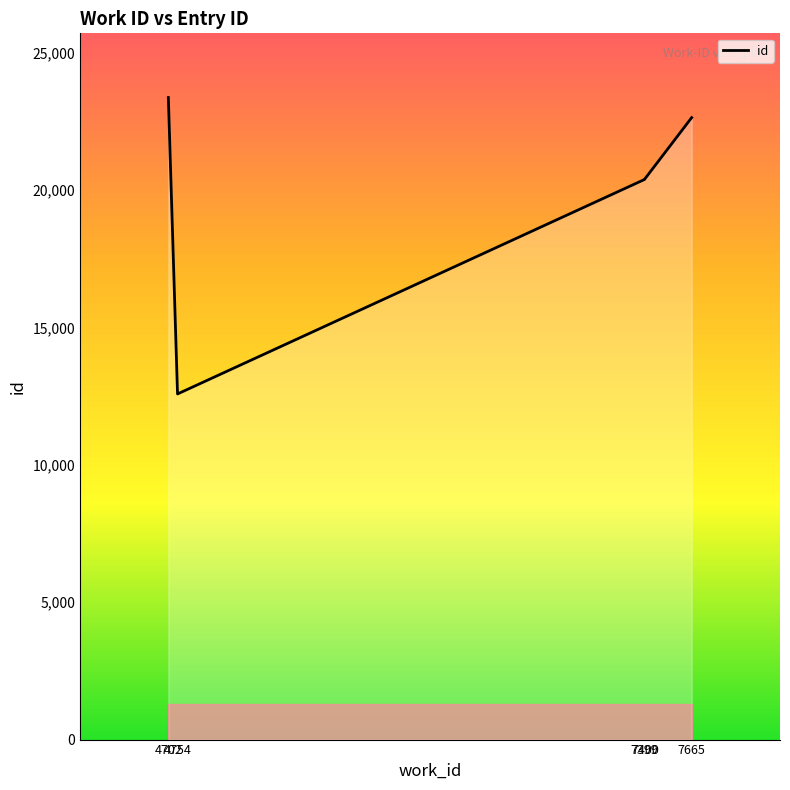

How many values are below 20414?

2